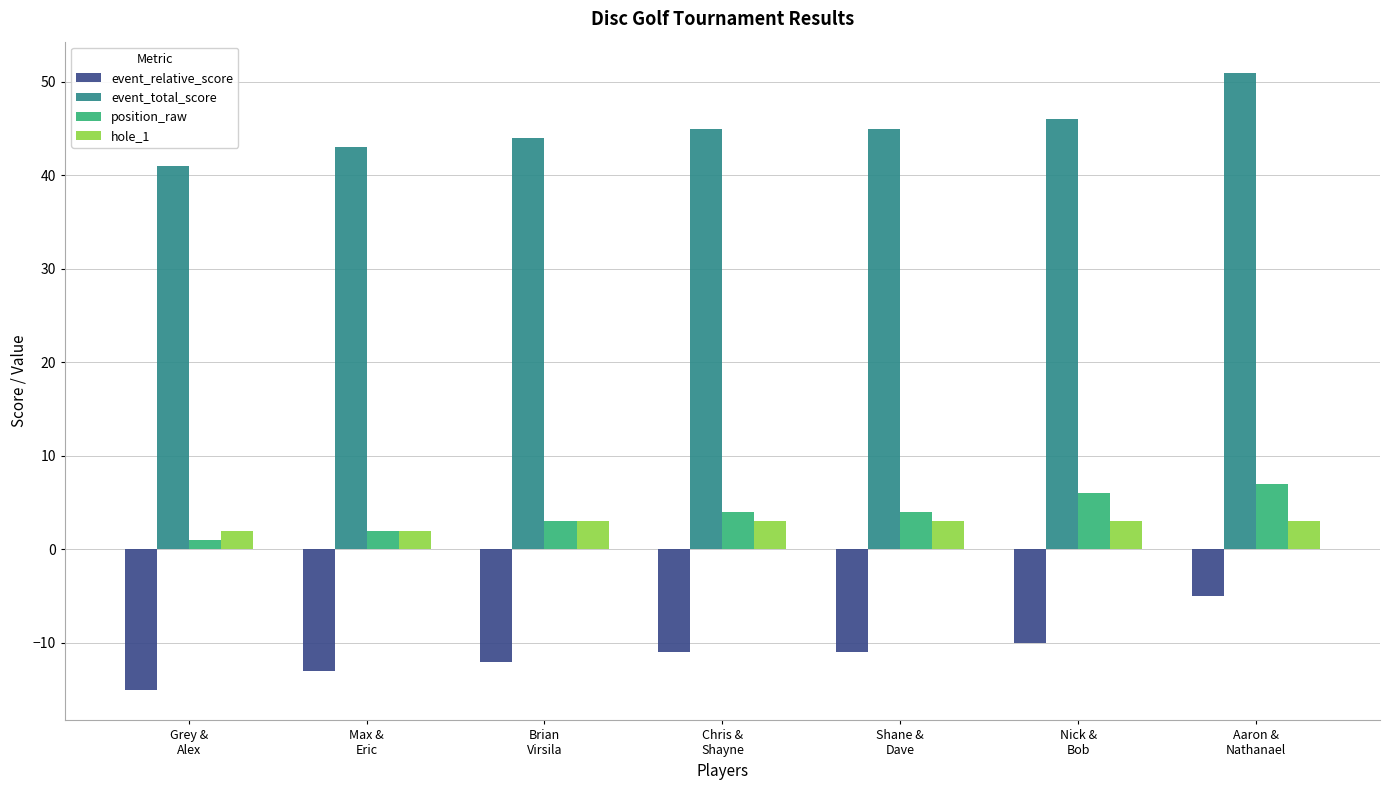

List the series in order of their peak value, highest first.

event_total_score, position_raw, hole_1, event_relative_score